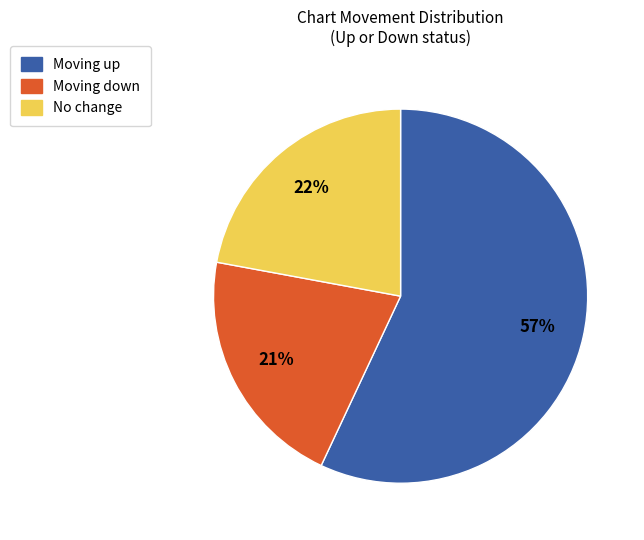

Is there a majority slice in this chart?

Yes